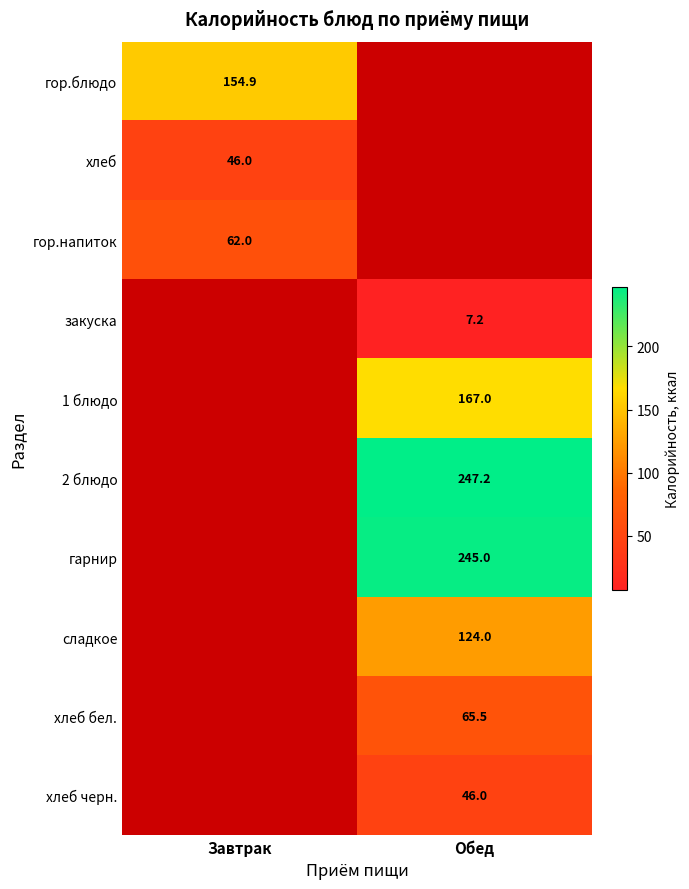

The value of хлеб бел. at Обед is 34.4. True or false?

False